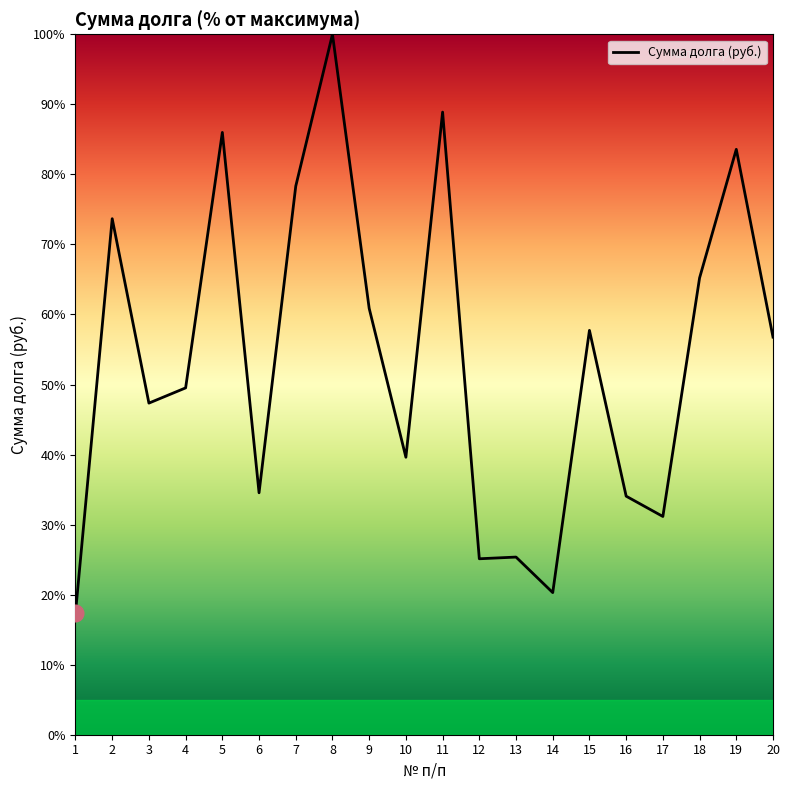

What is the minimum value shown in the chart?

17.4